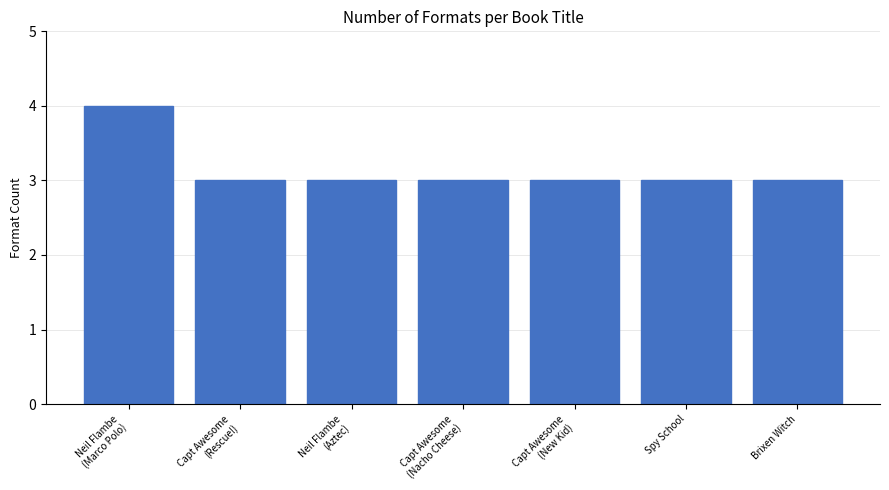

What is the minimum value shown in the chart?

3